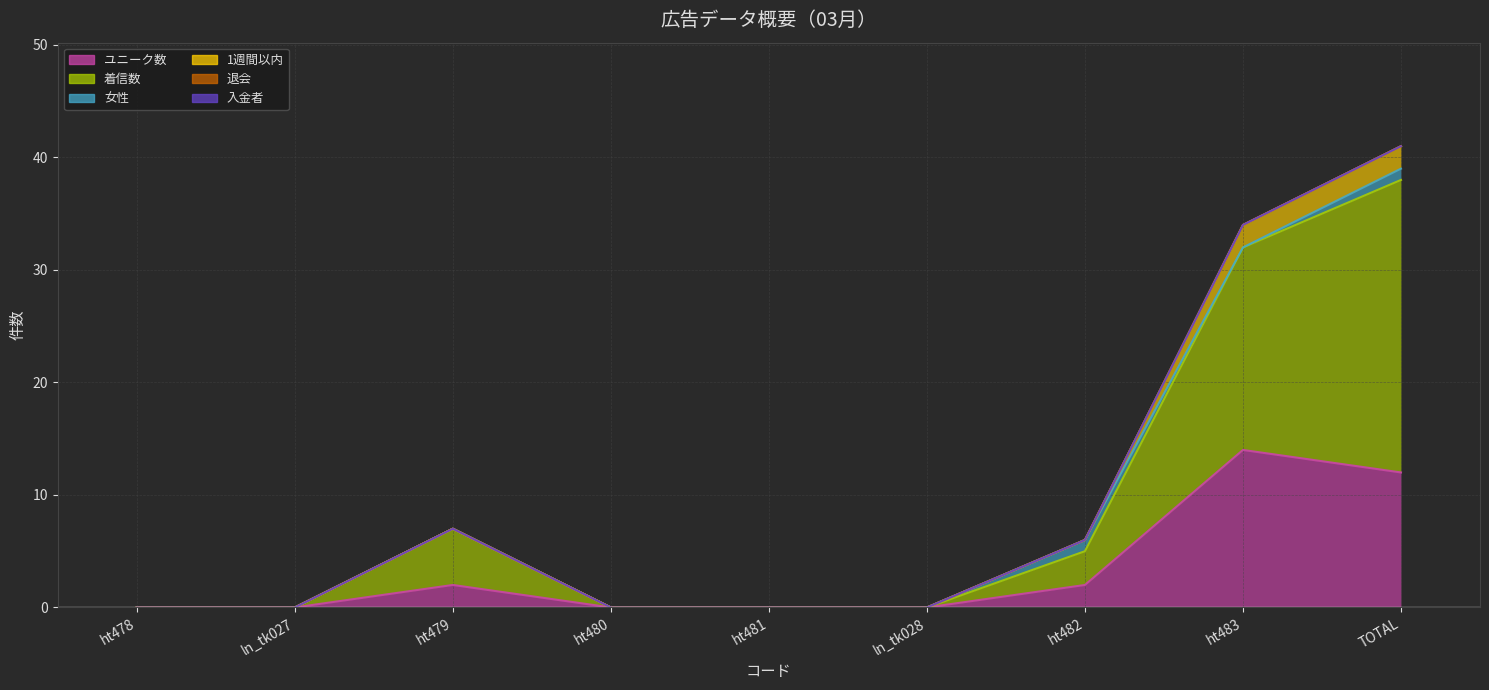

What is the average value of the 着信数 series?

6